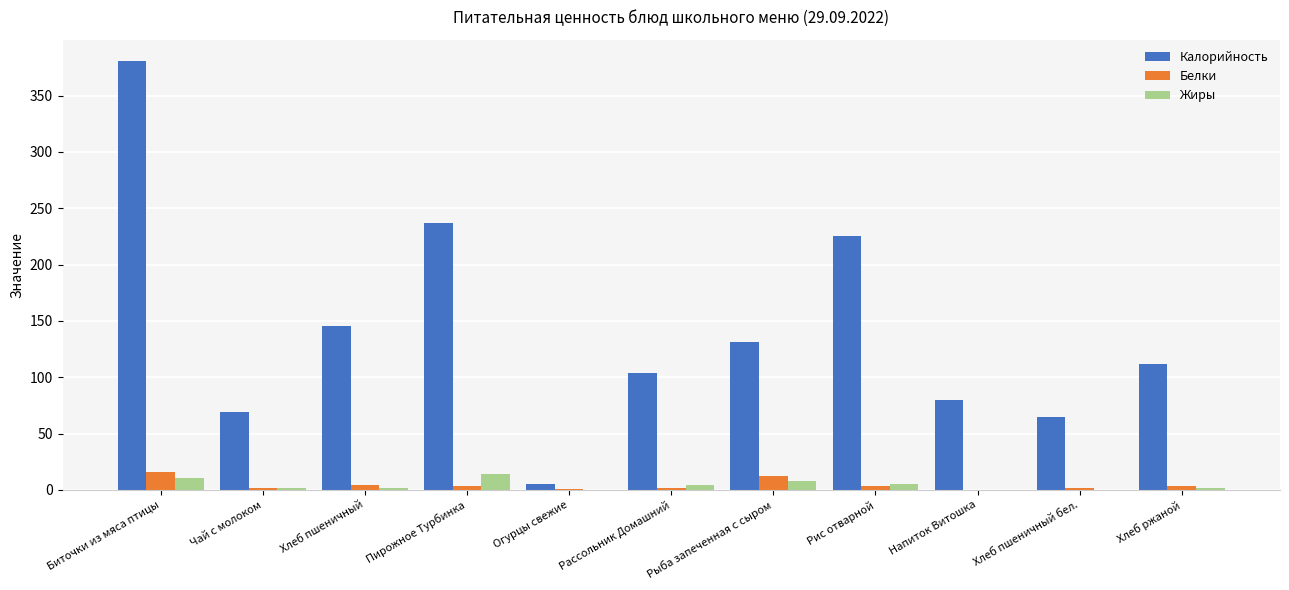

How many data points does each series have?

11